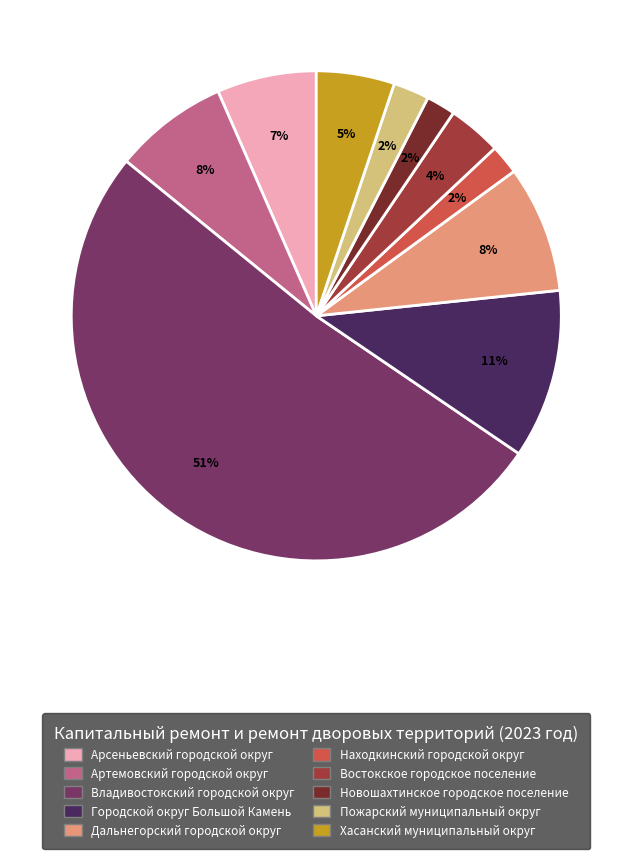

Combined, do Арсеньевский городской округ and Новошахтинское городское поселение account for over 50%?

No